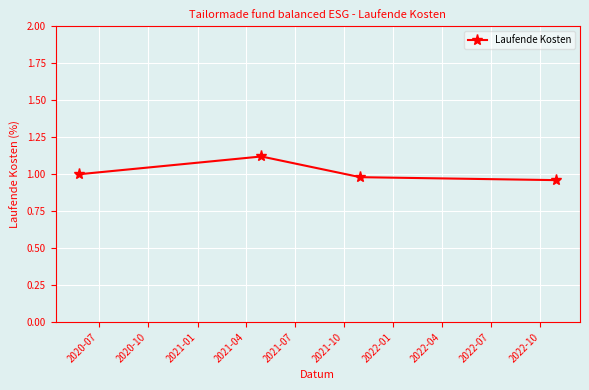

What is the sum of all values?

4.1